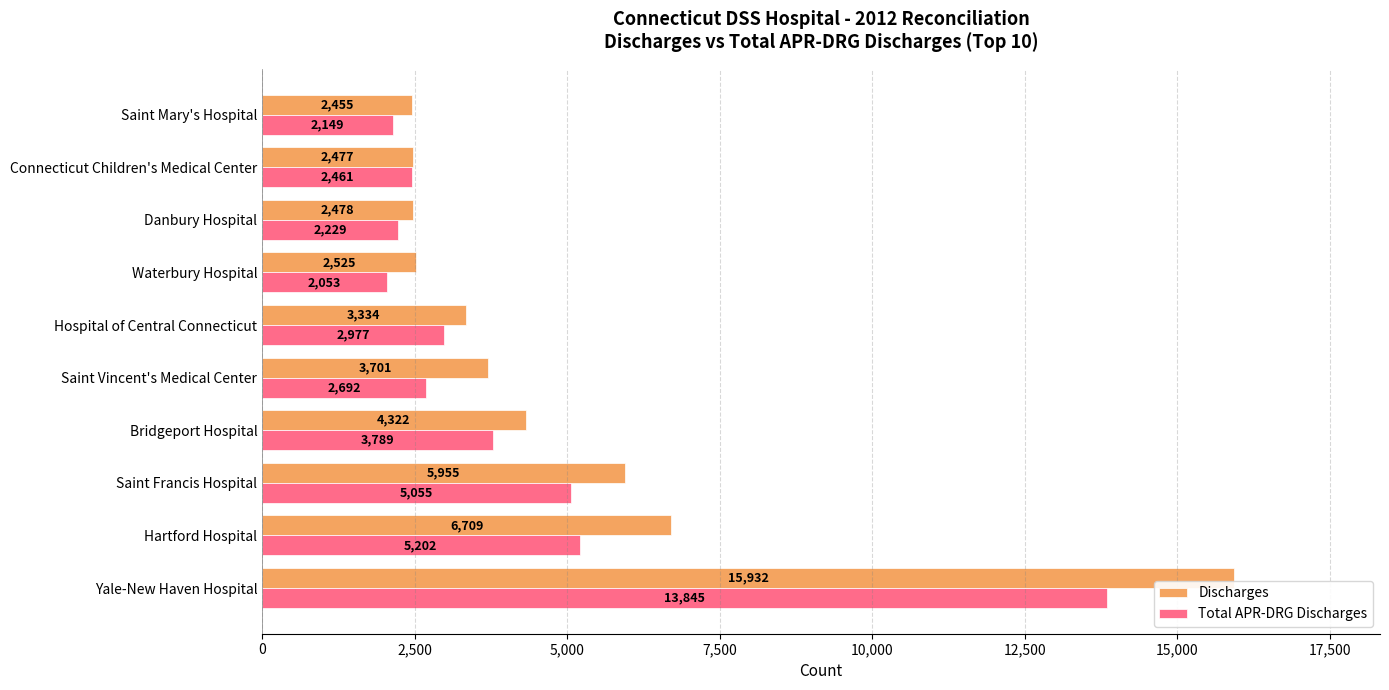

What are all the series names shown in the legend?

Discharges, Total APR-DRG Discharges